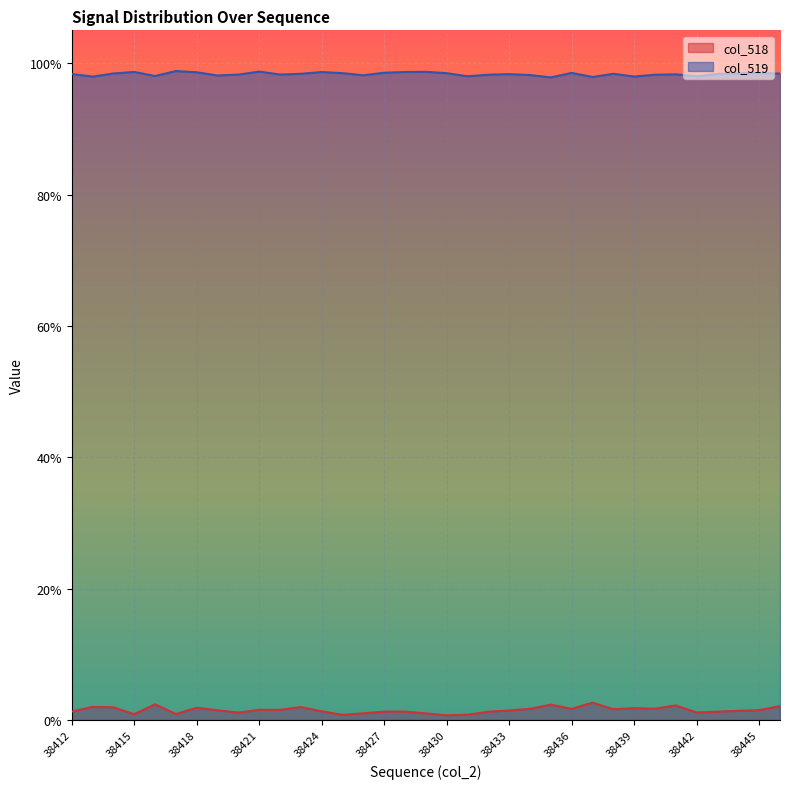

Reading left to right, extract all data points from this chart.

col_518: 0.0	0.0	0.0	0.0	0.0	0.0	0.0	0.0	0.0	0.0	0.0	0.0	0.0	0.0	0.0	0.0	0.0	0.0	0.0	0.0	0.0	0.0	0.0	0.0	0.0	0.0	0.0	0.0	0.0	0.0	0.0	0.0	0.0	0.0	0.0
col_519: 1.0	1.0	1.0	1.0	1.0	1.0	1.0	1.0	1.0	1.0	1.0	1.0	1.0	1.0	1.0	1.0	1.0	1.0	1.0	1.0	1.0	1.0	1.0	1.0	1.0	1.0	1.0	1.0	1.0	1.0	1.0	1.0	1.0	1.0	1.0